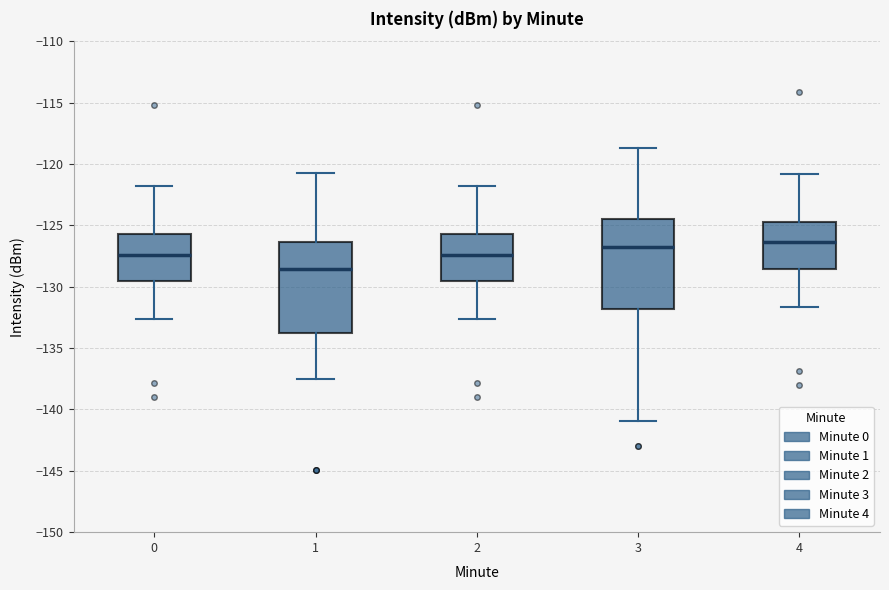

Where does the upper whisker of the box at x = 0 end on the y-axis? The values are not printed on the chart, so give them approximately, as read against the axis.

-122.0